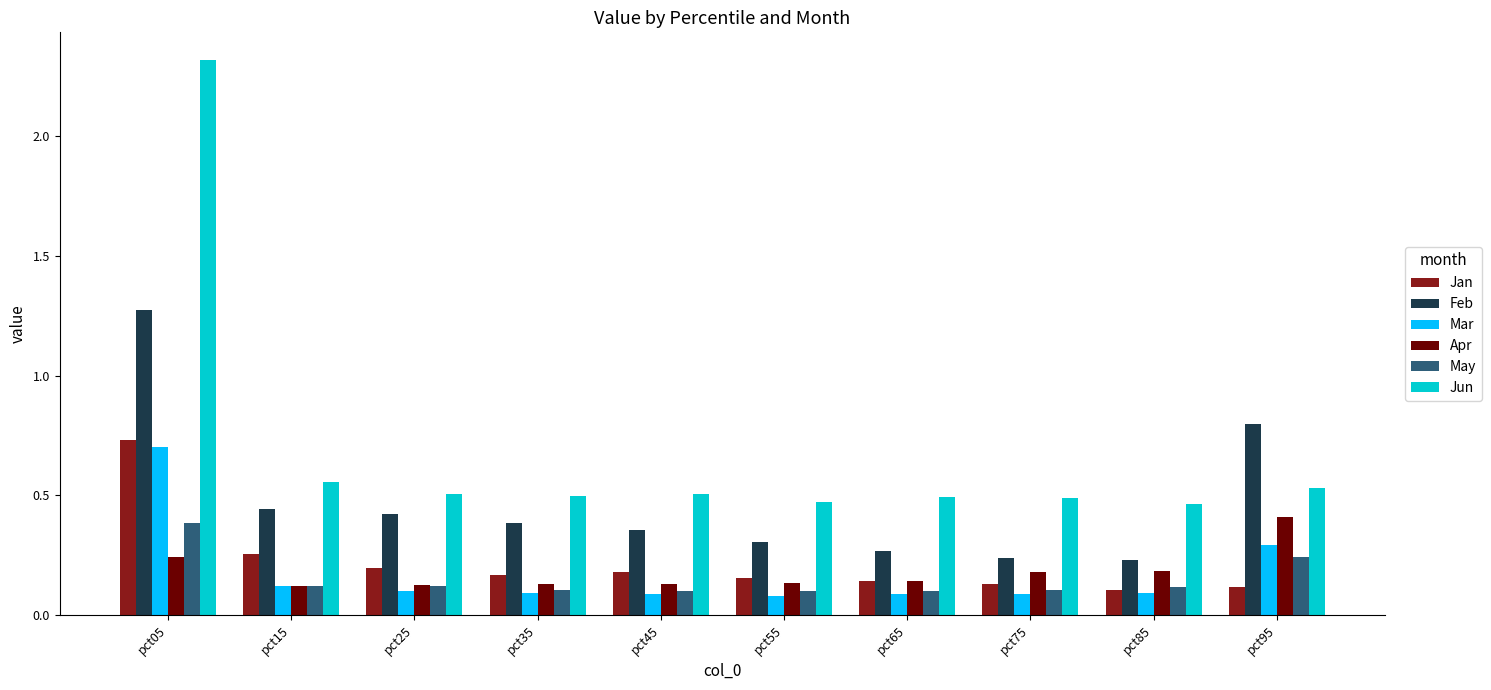

Which category has the highest value in the Feb series?

pct05